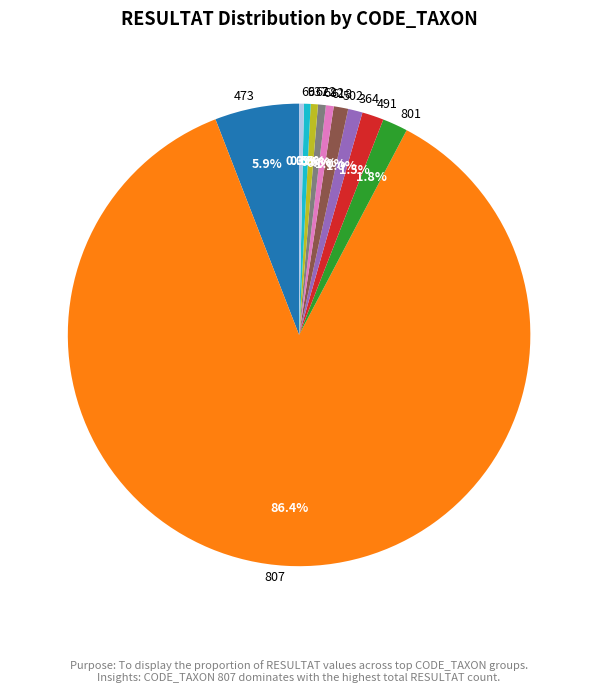

What is the largest slice in the pie chart?

807